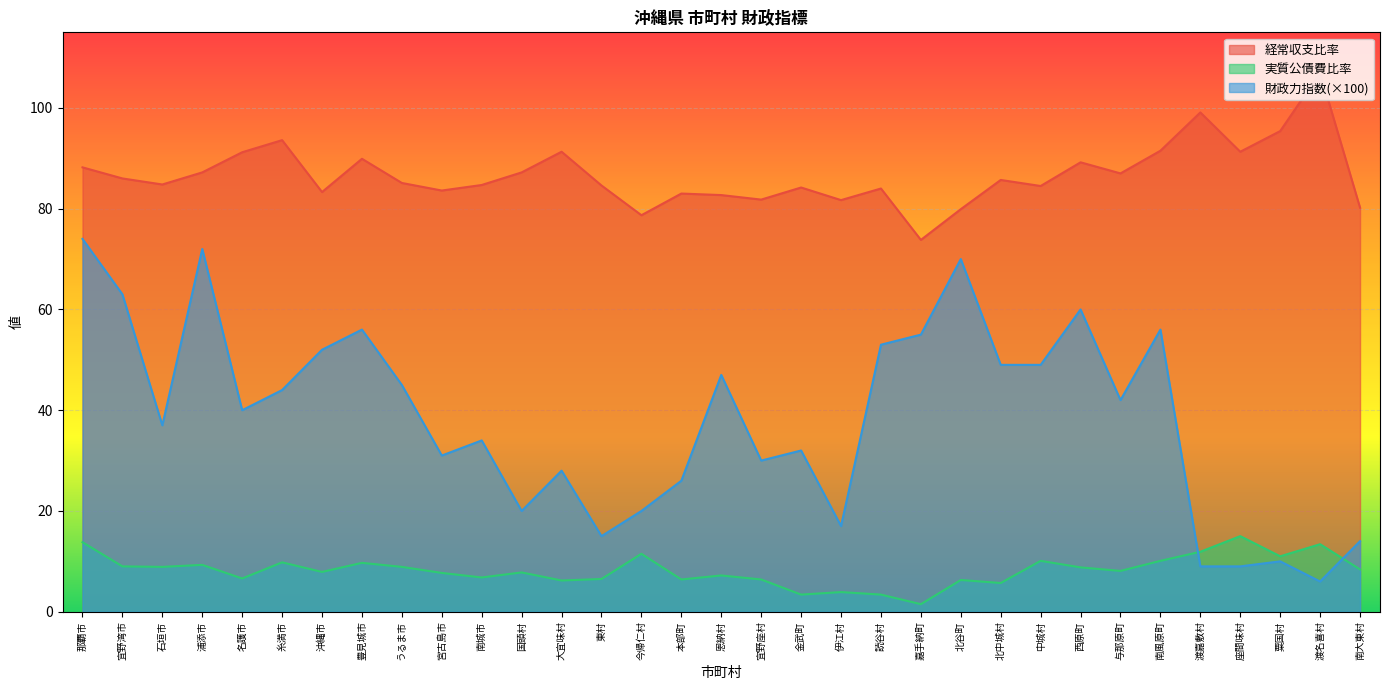

How many data points in 実質公債費比率 are less than 8?

16